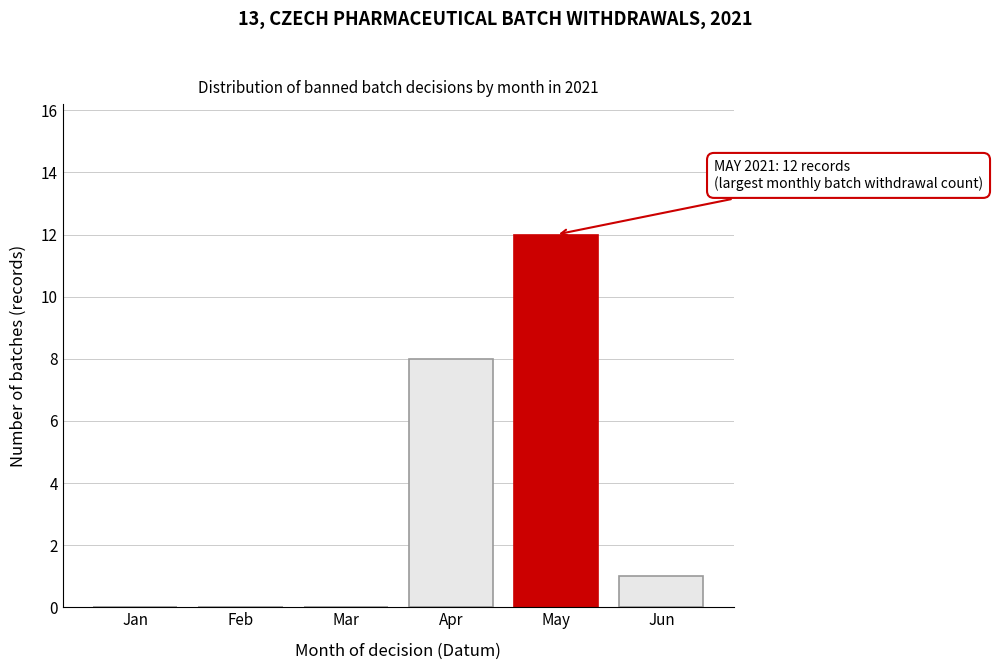

Reading left to right, what are all the values shown in this chart?

Jan=0	Feb=0	Mar=0	Apr=8	May=12	Jun=1